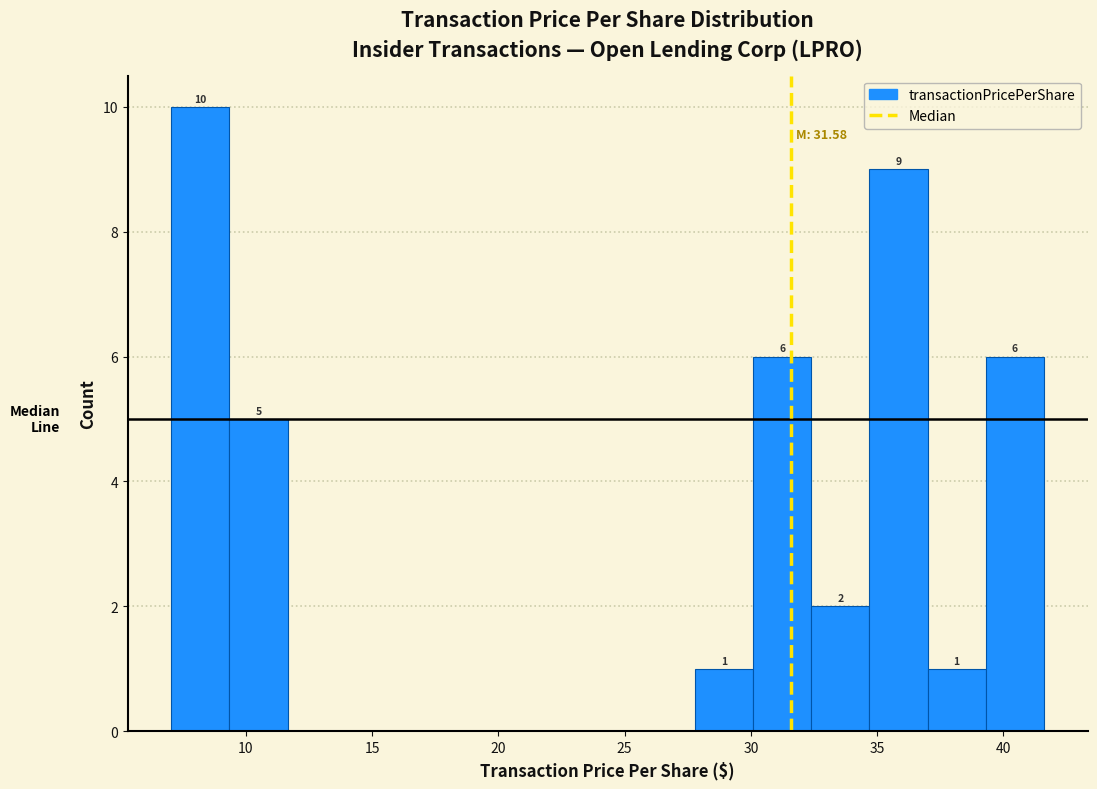

Which range on the x-axis has the tallest bar?

7.0 to 9.5